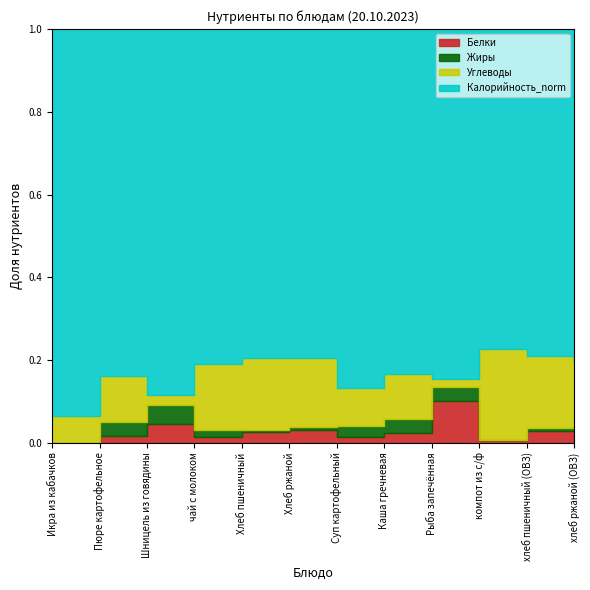

Count the number of data series in this chart.

4